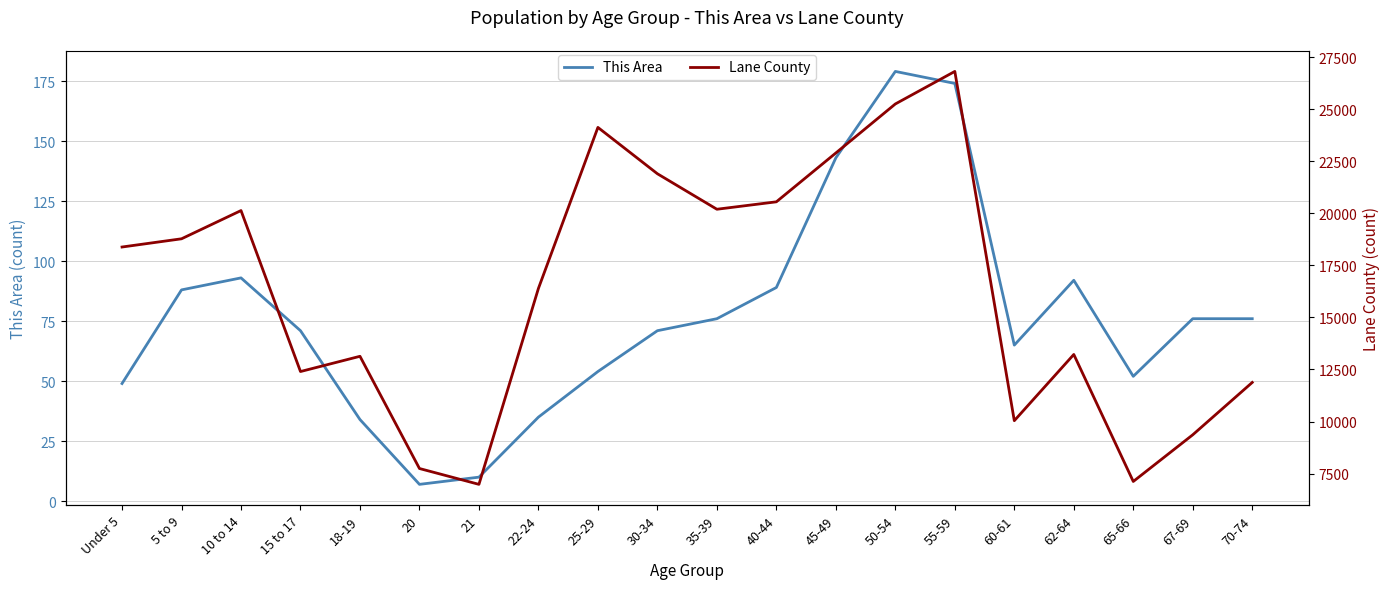

How many lines are shown in the chart?

2